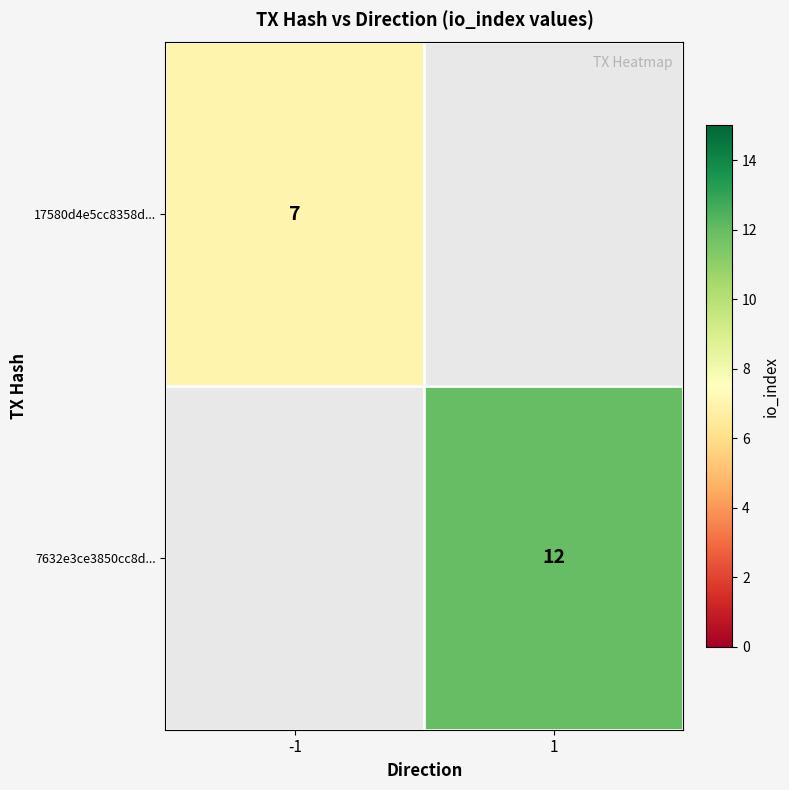

True or false: 7632e3ce3850cc8d... has a value of 4 at 1.

False